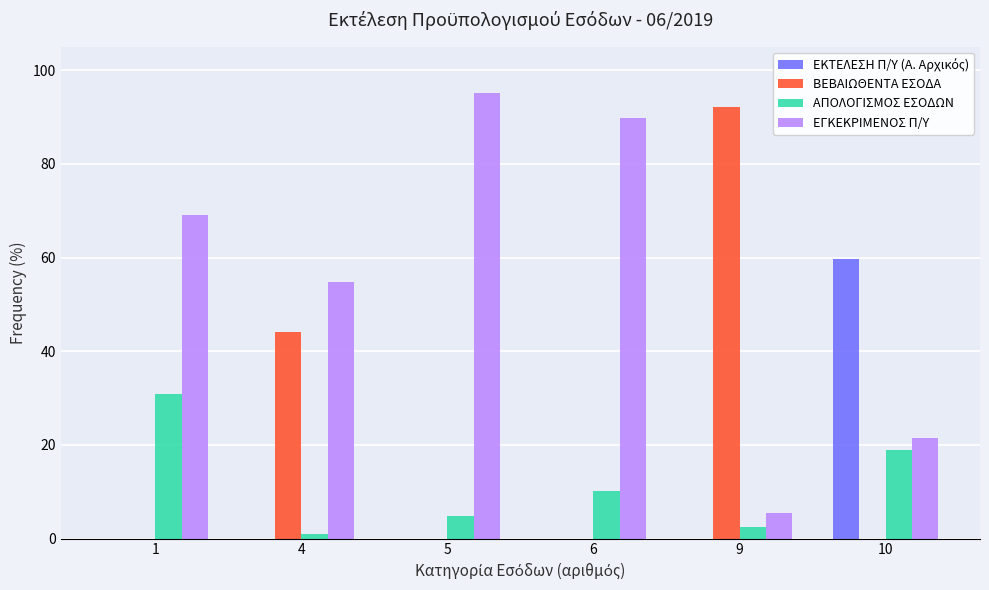

True or false: ΑΠΟΛΟΓΙΣΜΟΣ ΕΣΟΔΩΝ has a value of 2.4 at 9.

True